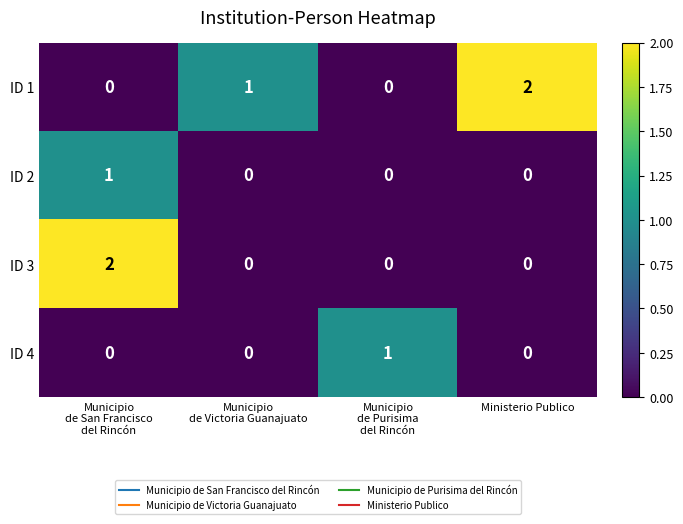

Reading left to right, what are all the values shown in this chart?

ID 1: 0	1	0	2
ID 2: 1	0	0	0
ID 3: 2	0	0	0
ID 4: 0	0	1	0